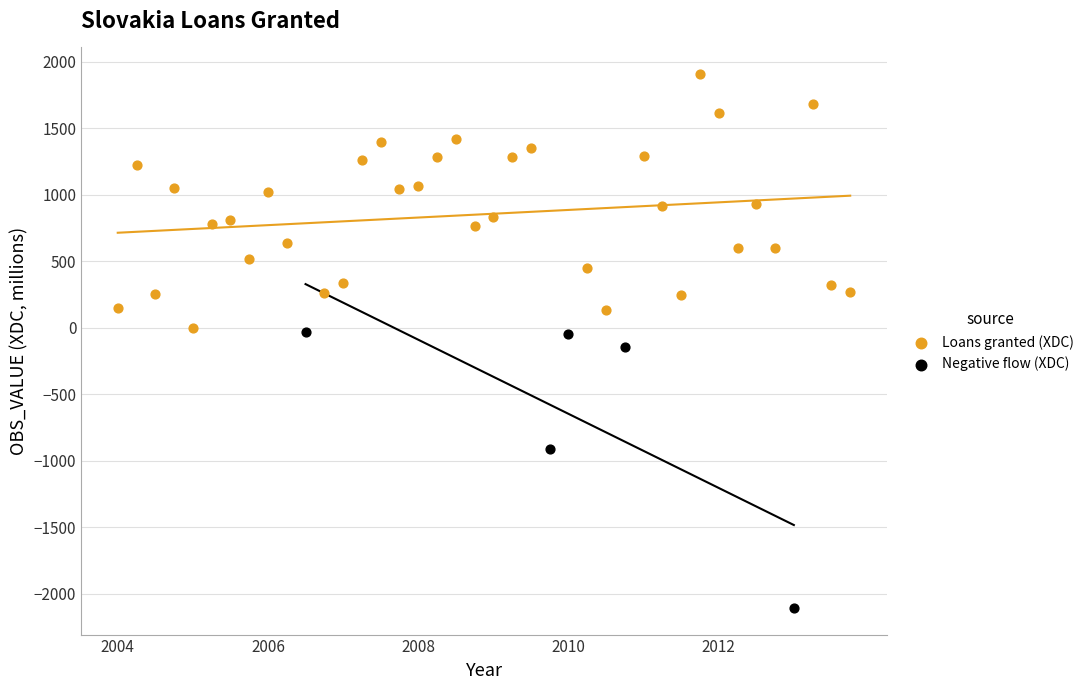

Which series reaches the minimum Y coordinate?

Negative flow (XDC)